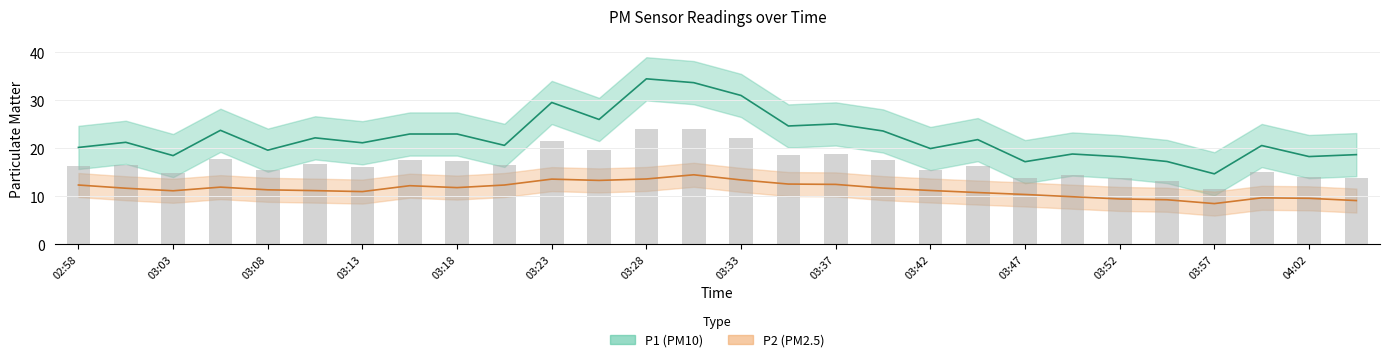

What is the label of the 25th bar from the right?

03:06